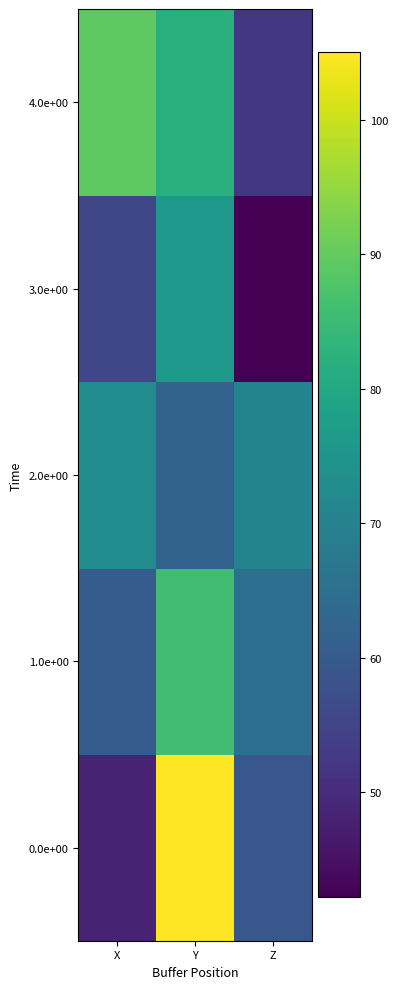

Between Y and Z, which series saw the biggest shift?

0.0e+00